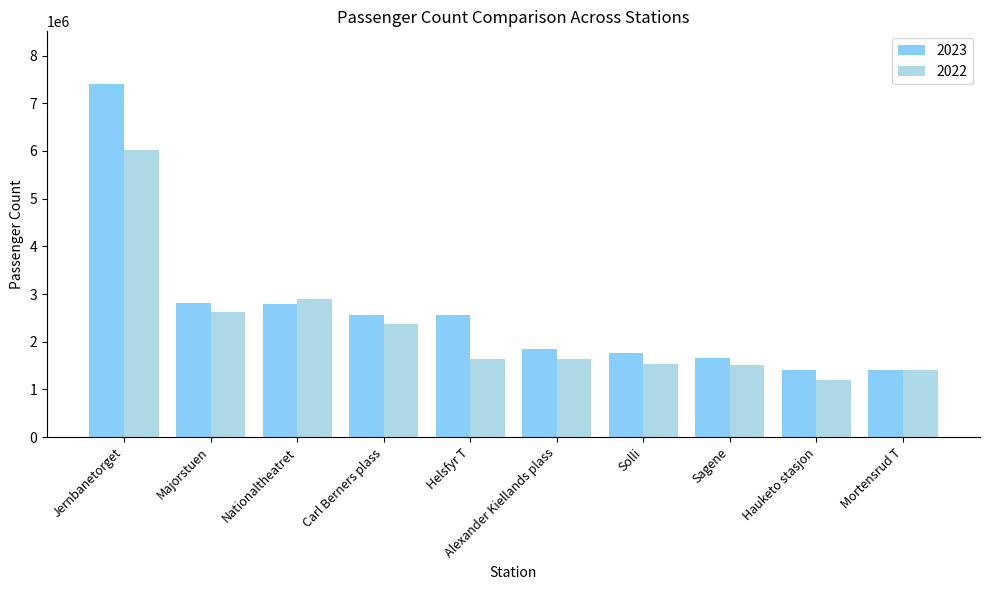

What is the spread (max minus min) of values at Sagene?

141289.4